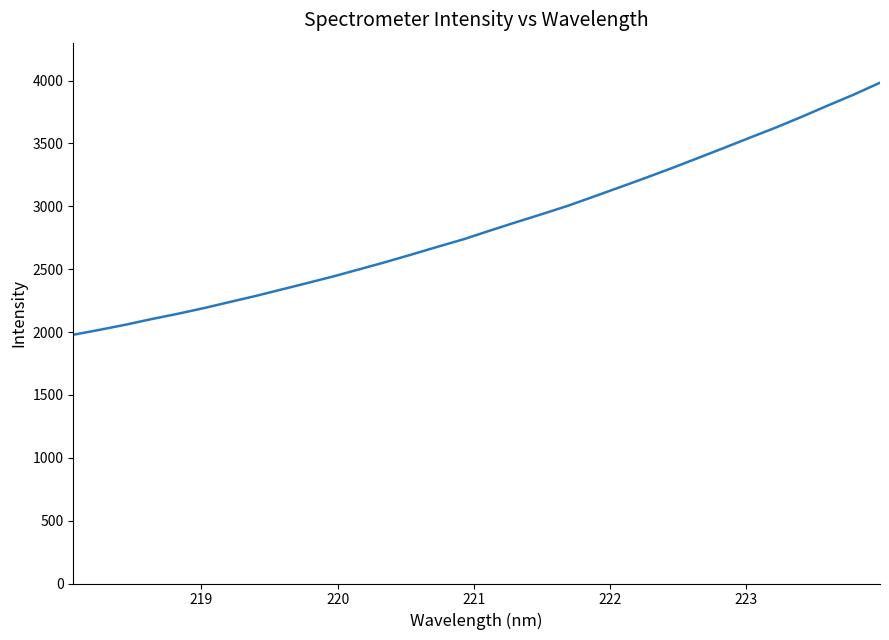

What is the maximum value shown in the chart?

3982.9